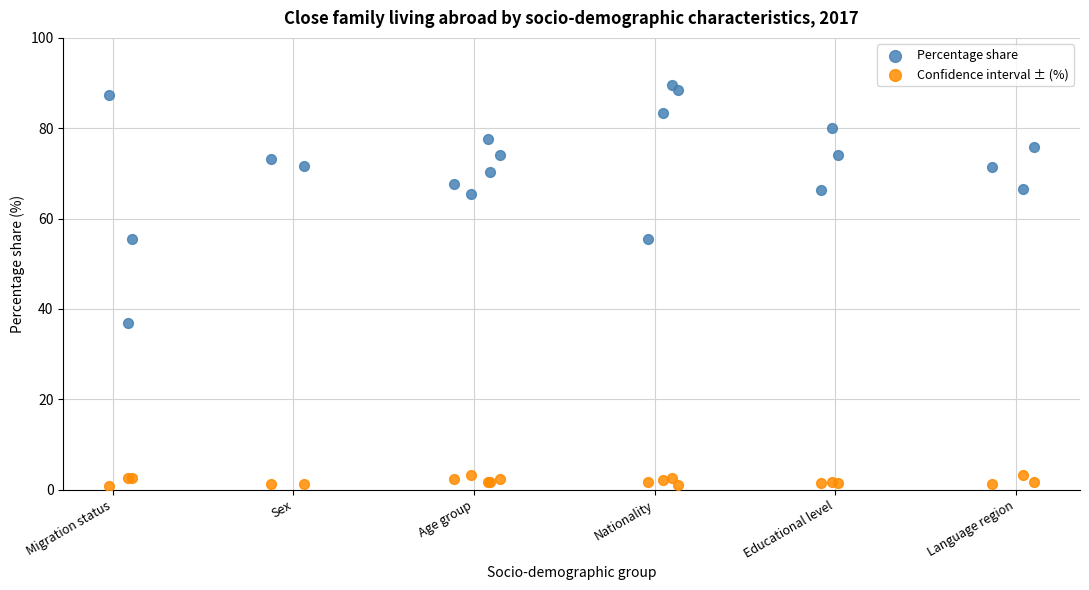

Which series contains the highest Y value?

Percentage share